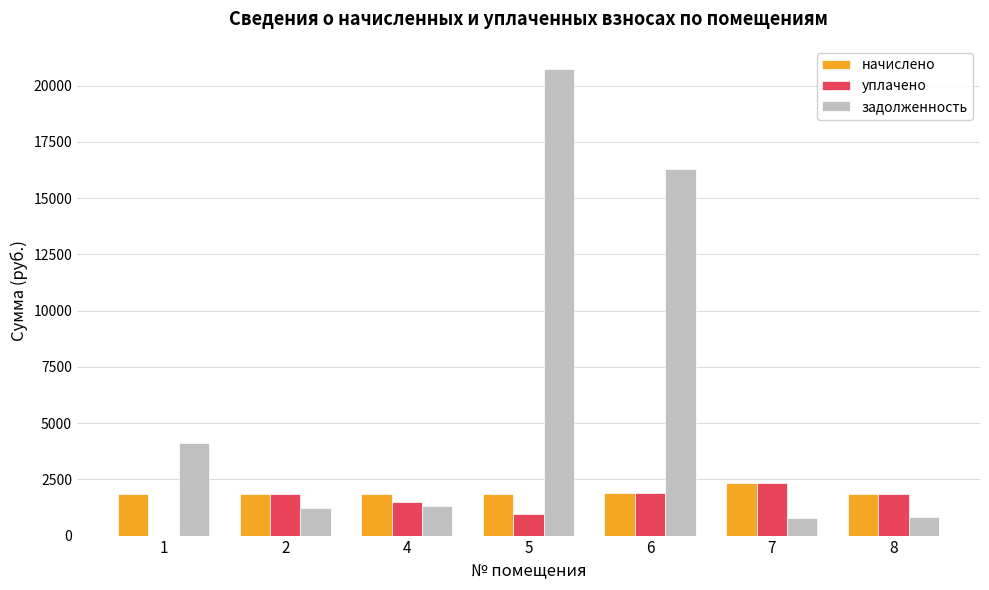

What is the difference between the задолженность values at 7 and 4?

510.4